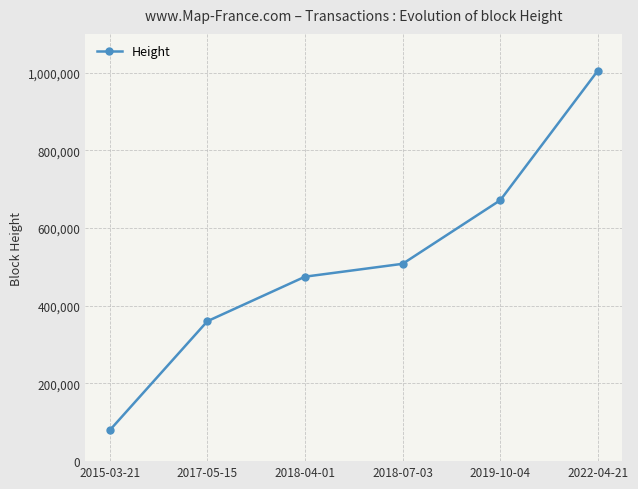

Approximately how many times larger is the value at 2022-04-21 compared to 2018-04-01?

2.1